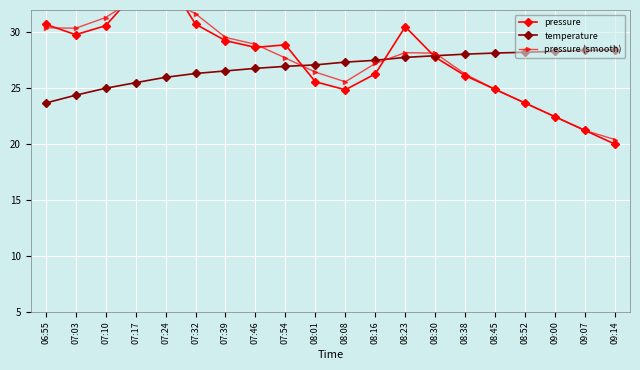

Reading left to right, list all the values displayed in this chart.

pressure: 30.7	29.8	30.6	33.6	35.0	30.7	29.3	28.7	28.9	25.6	24.9	26.3	30.5	27.8	26.1	24.9	23.7	22.5	21.2	20.0
temperature: 23.7	24.4	25.0	25.5	26.0	26.3	26.6	26.8	27.0	27.1	27.3	27.5	27.8	27.9	28.1	28.1	28.2	28.3	28.4	28.4
pressure (smooth): 30.4	30.4	31.3	33.1	33.1	31.7	29.5	28.9	27.7	26.4	25.6	27.2	28.2	28.1	26.3	24.9	23.7	22.5	21.2	20.4